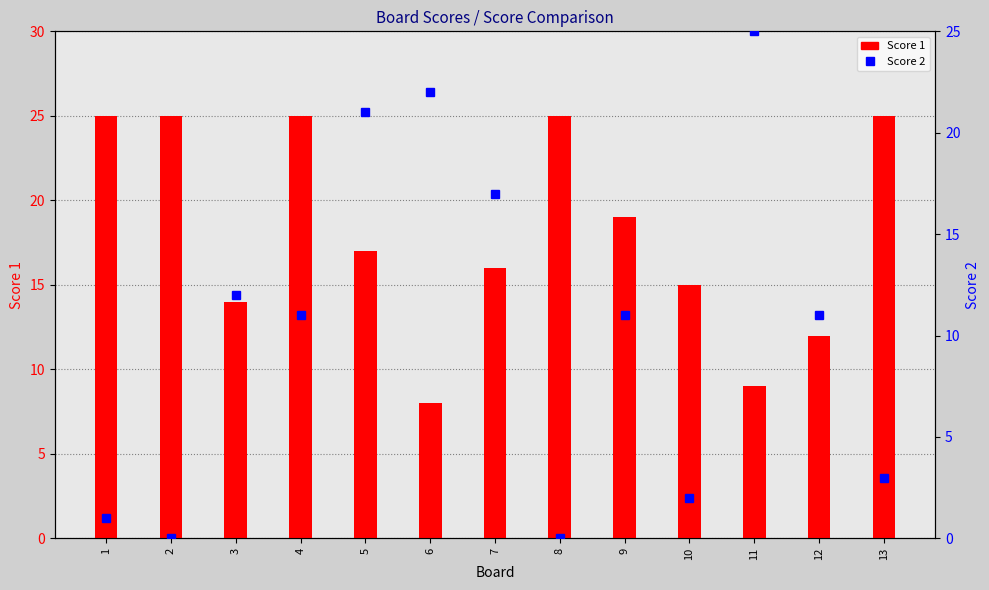

Which series has the widest spread of values?

Score 2